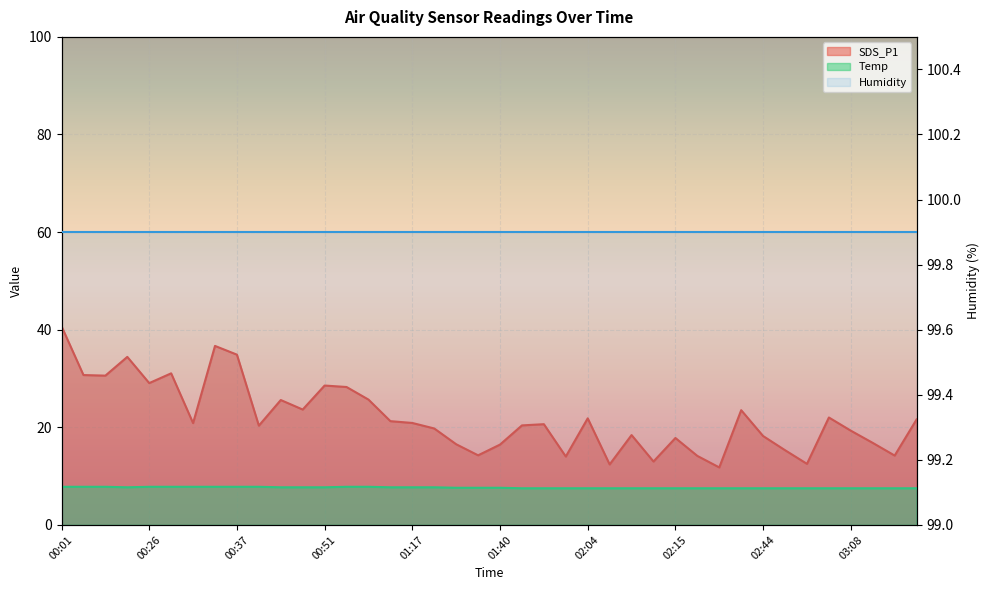

The SDS_P1 series shows 6.5 at 02:21. True or false?

False